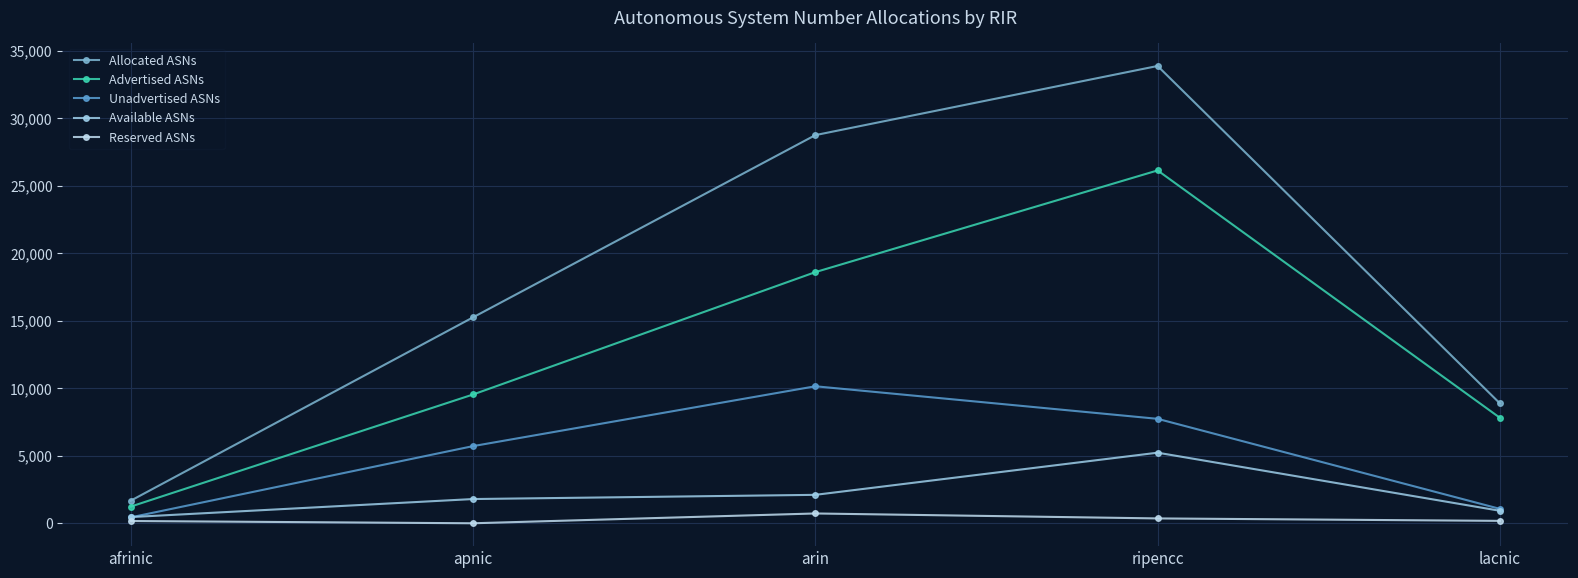

Is the value of Advertised ASNs at ripencc greater than the value of Reserved ASNs at arin?

Yes